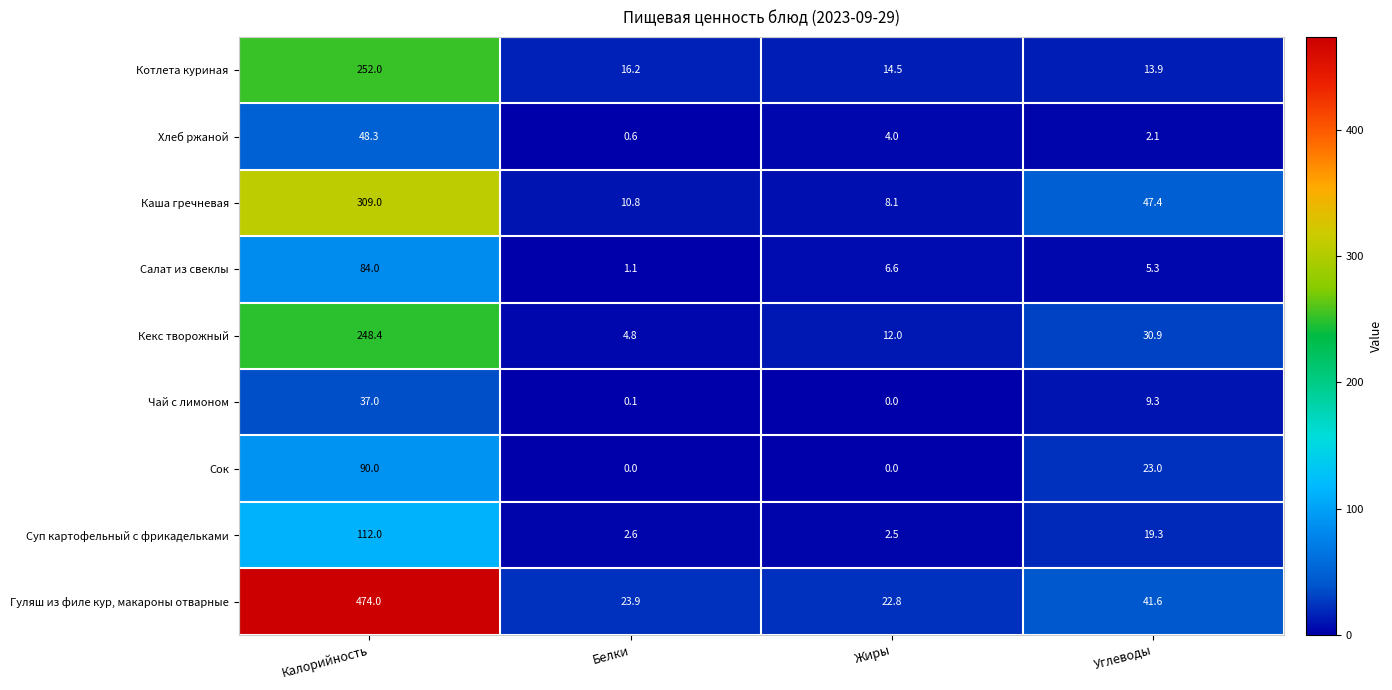

Which series has the largest range (max minus min)?

Гуляш из филе кур, макароны отварные